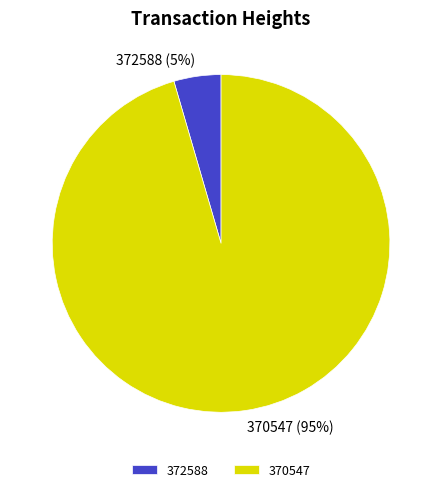

To the nearest percent, what is the combined percentage of 370547 and 372588?

100%